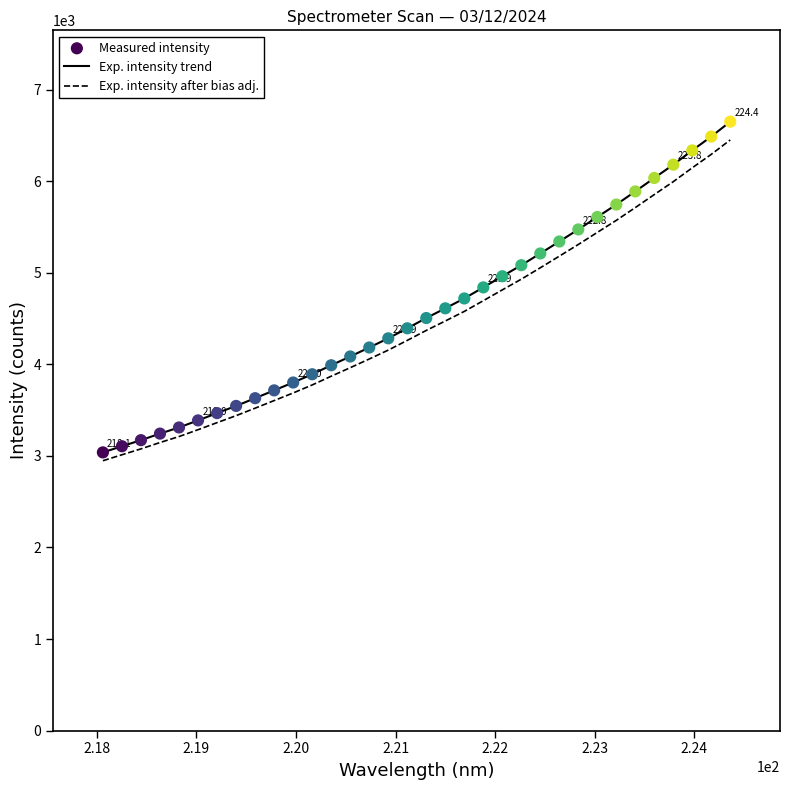

Which series has the largest range (max minus min)?

Exp. intensity trend